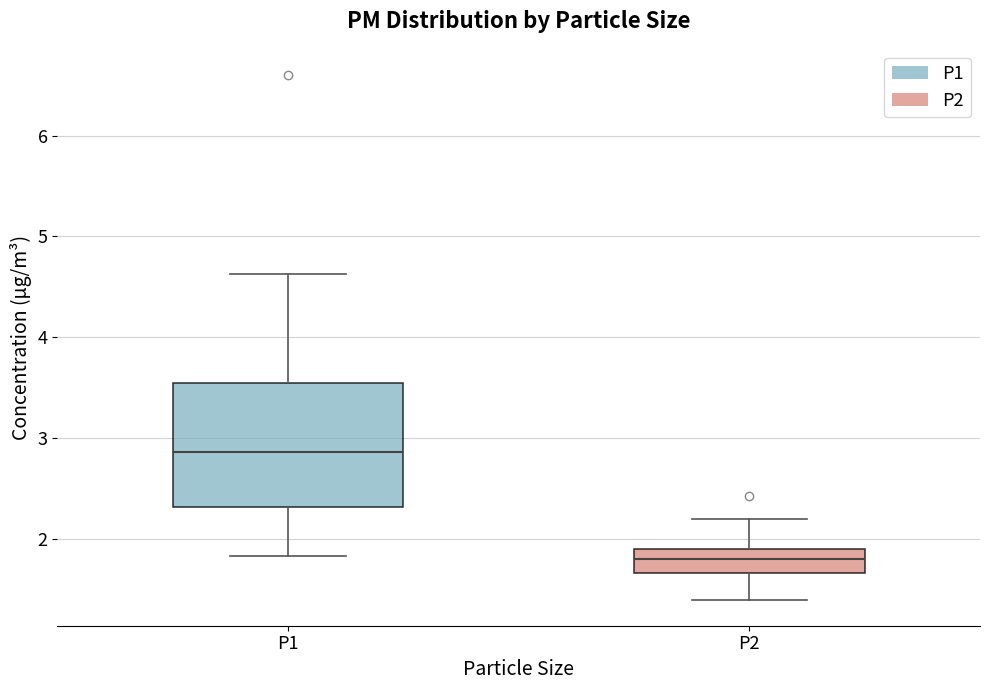

Reading left to right, transcribe this box plot: for each box, give where its median line is, the range the box spans, and where its two whiskers end, as read against the y-axis. The values are not printed on the chart, so give them approximately, as read against the axis.

P1: median 2.9, box 2.3 to 3.5, whiskers 1.8 to 4.6
P2: median 1.8, box 1.7 to 1.9, whiskers 1.4 to 2.2